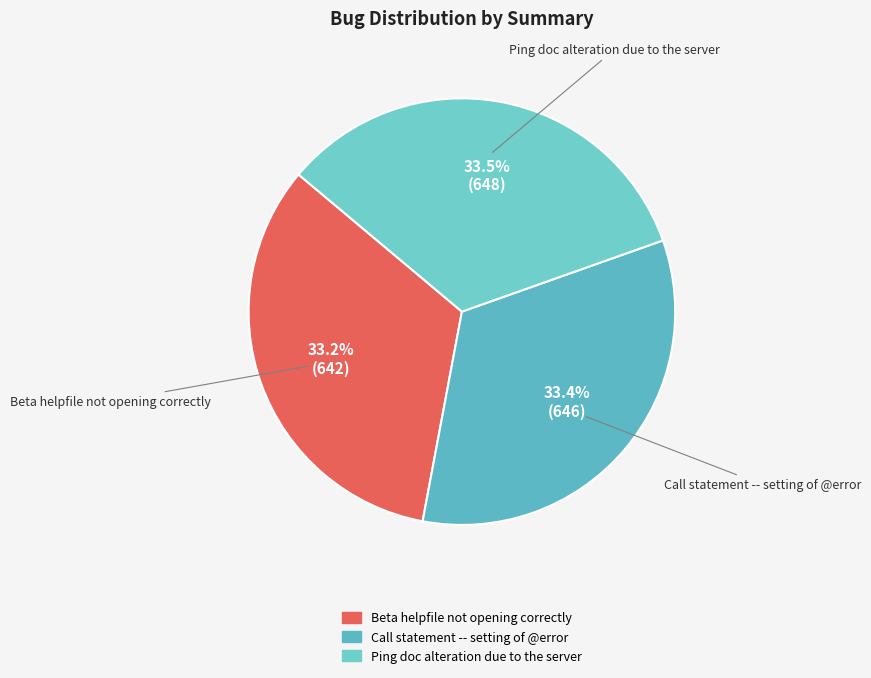

What is the total percentage of Beta helpfile not opening correctly and Call statement -- setting of @error?

66.5%